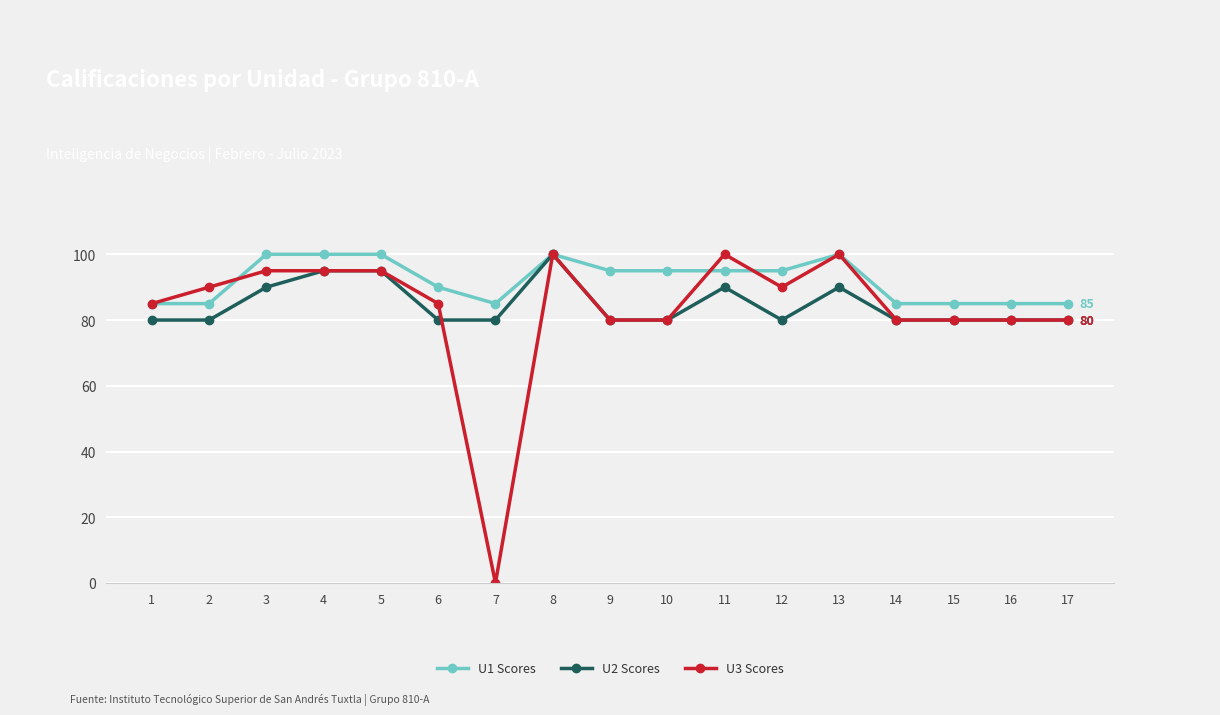

What is the value of the U2 Scores point at the 2nd from the left?

80